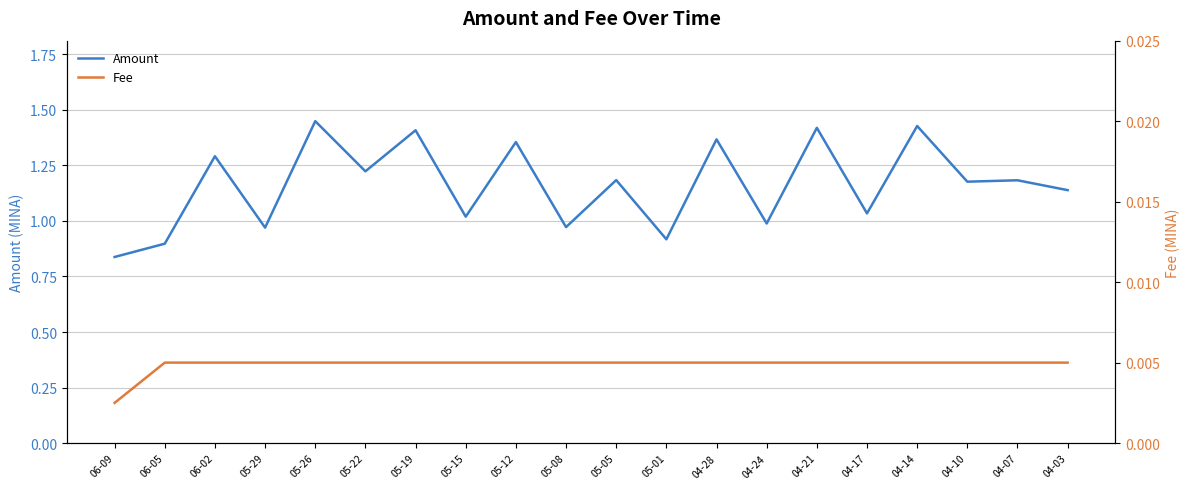

What position from the left is 04-24?

14